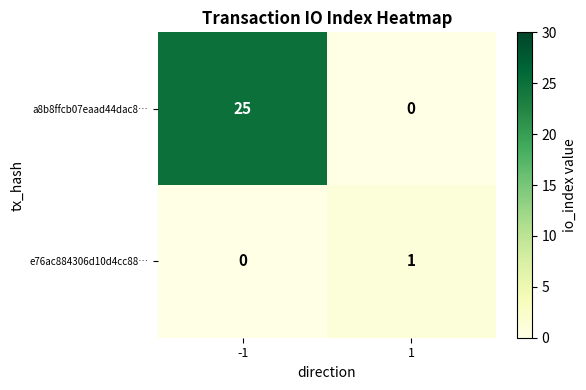

What is the difference between the highest and lowest values at -1?

25